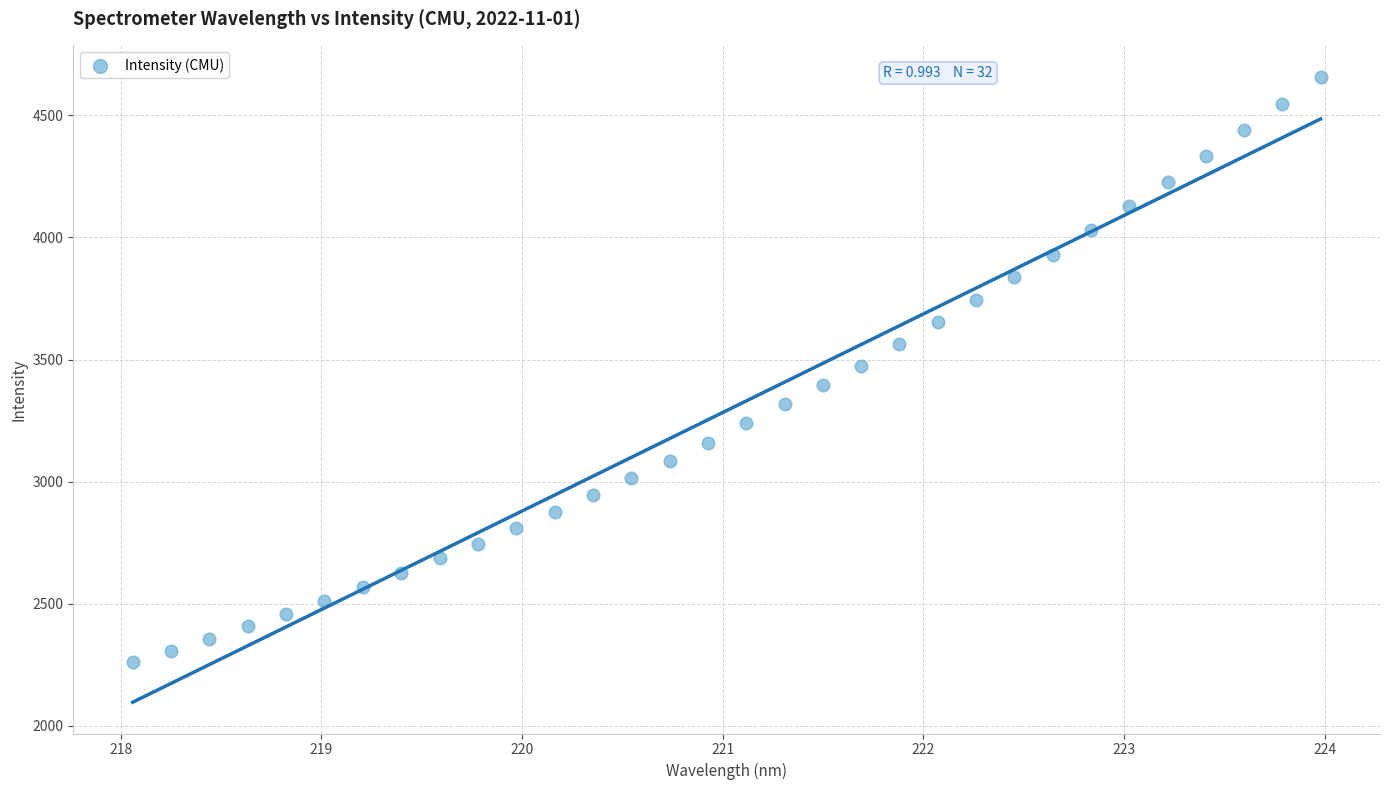

What is the range of X values (max minus min)?

5.9